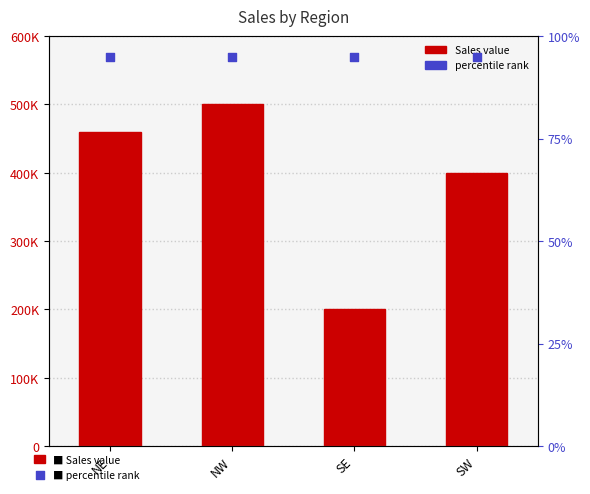

Is the value of Sales at NE greater than the value of % rank at NW?

Yes